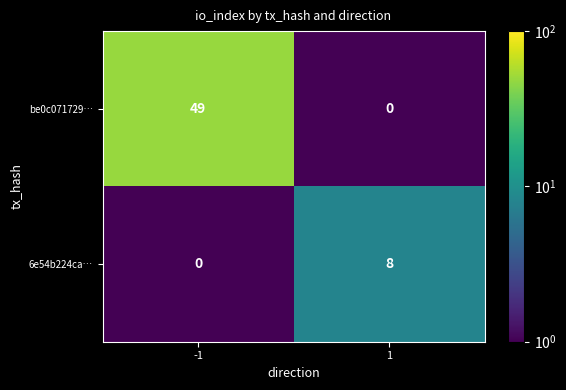

Which series has the widest spread of values?

be0c071729…